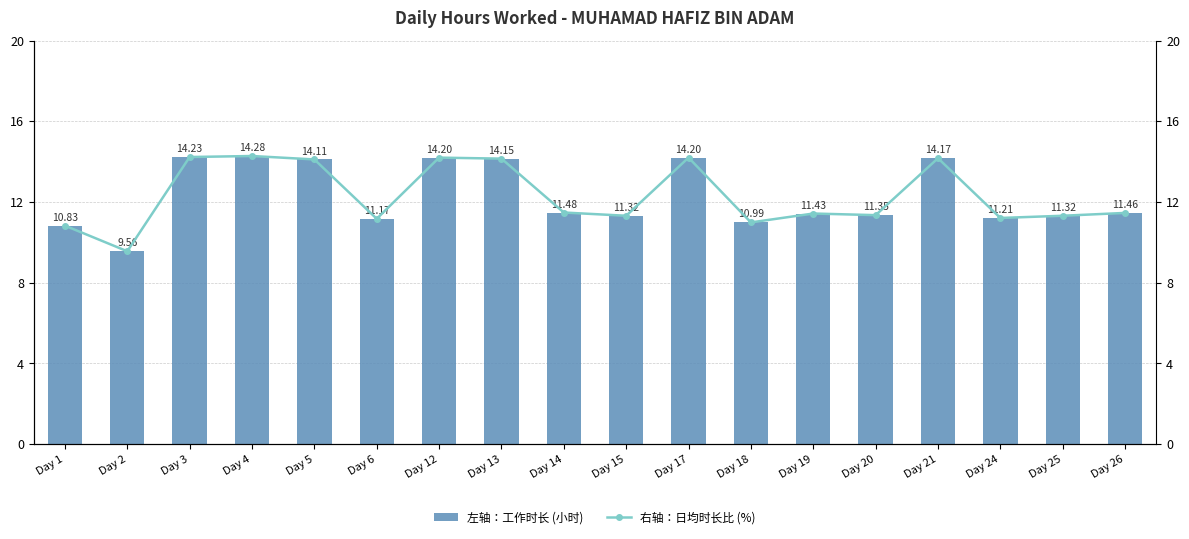

Does the chart contain stacked bars?

No